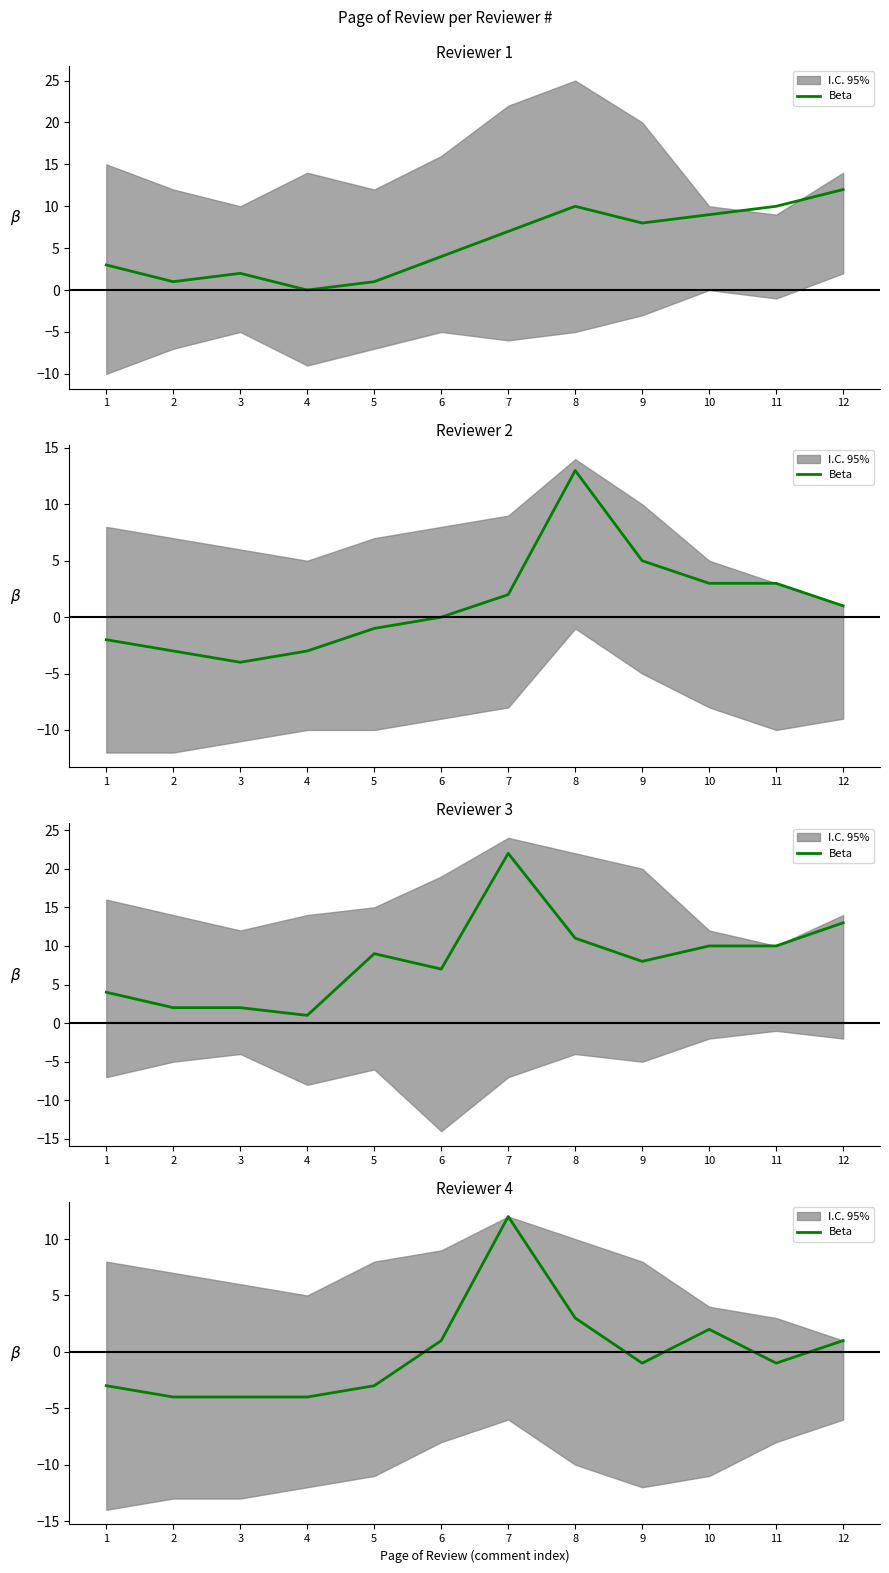

The value at 6 is 0. True or false?

False